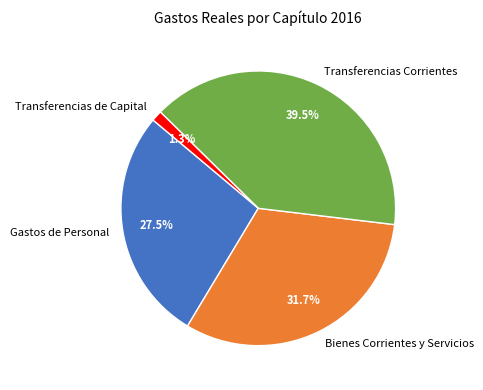

How many segments does this pie chart have?

4